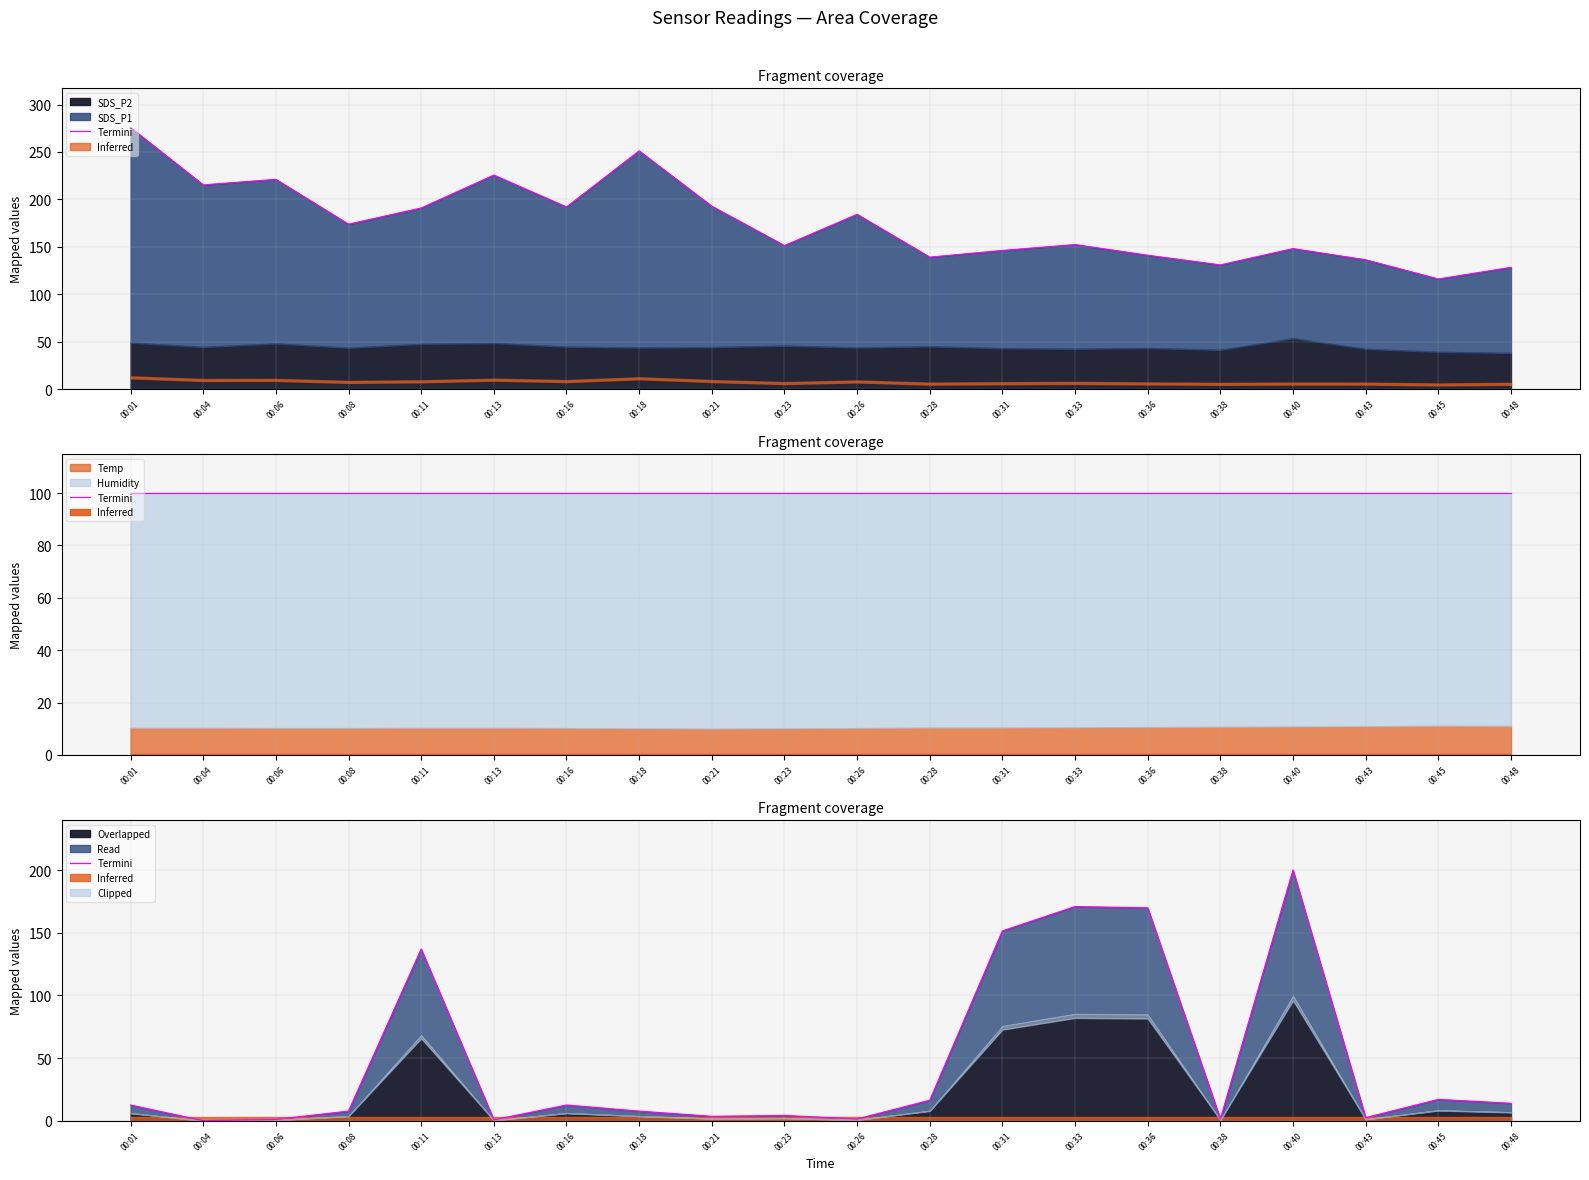

Reading right to left, list all the values displayed in this chart.

13.9	17.0	2.4	200.0	1.4	169.8	170.9	151.5	16.3	1.4	4.2	3.5	7.6	12.5	0.7	136.9	7.6	1.0	0.0	12.5